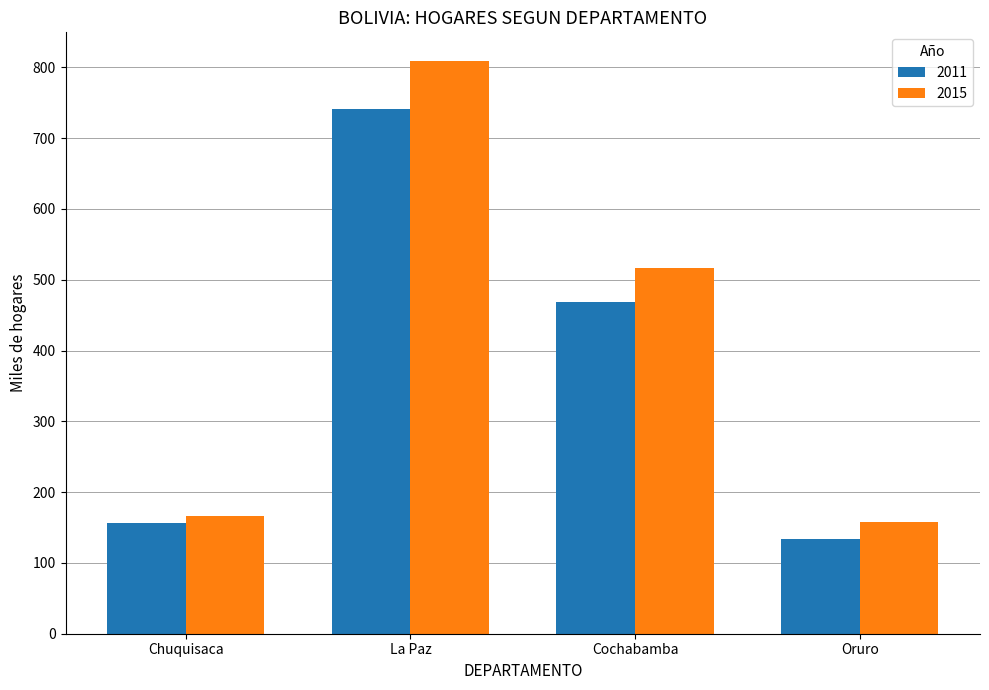

What position from the left is Oruro?

4